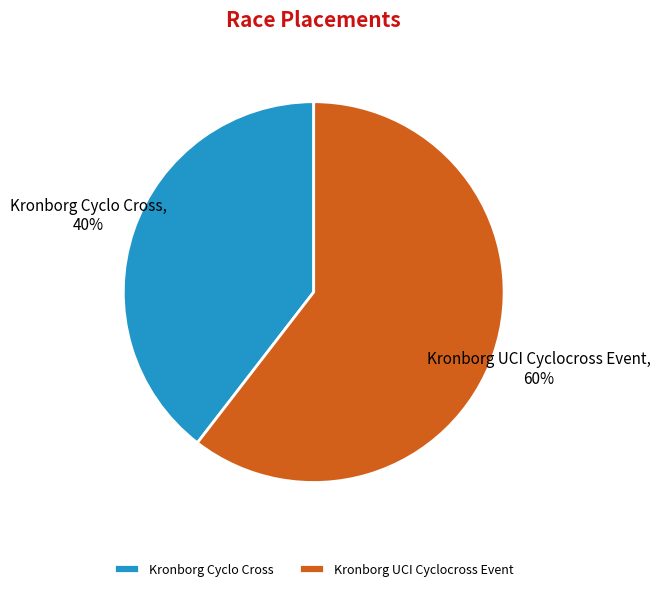

Do Kronborg UCI Cyclocross Event and Kronborg Cyclo Cross together represent more than half of the pie?

Yes